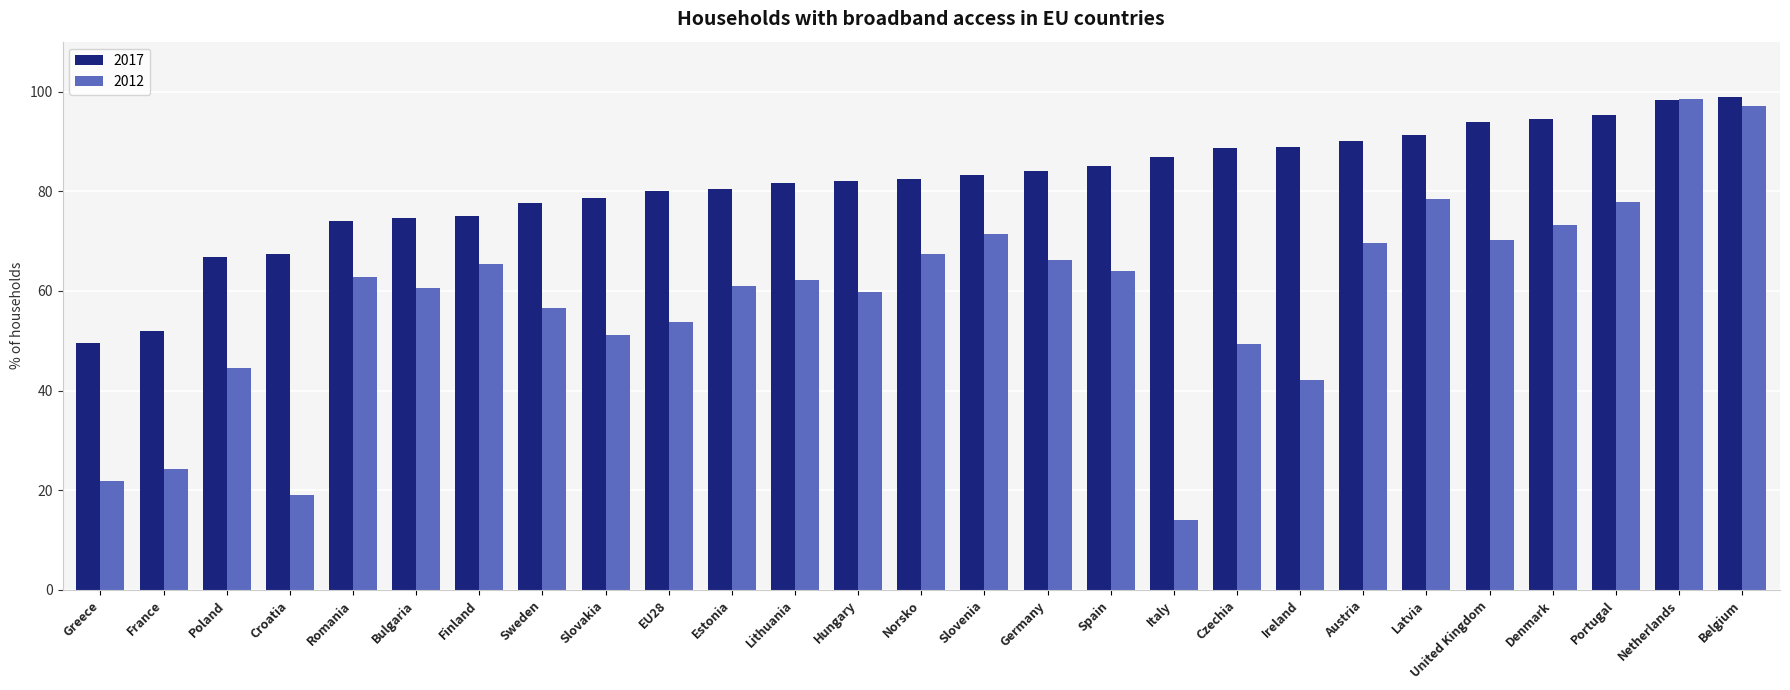

What is the total value across all series at Norsko?

149.7